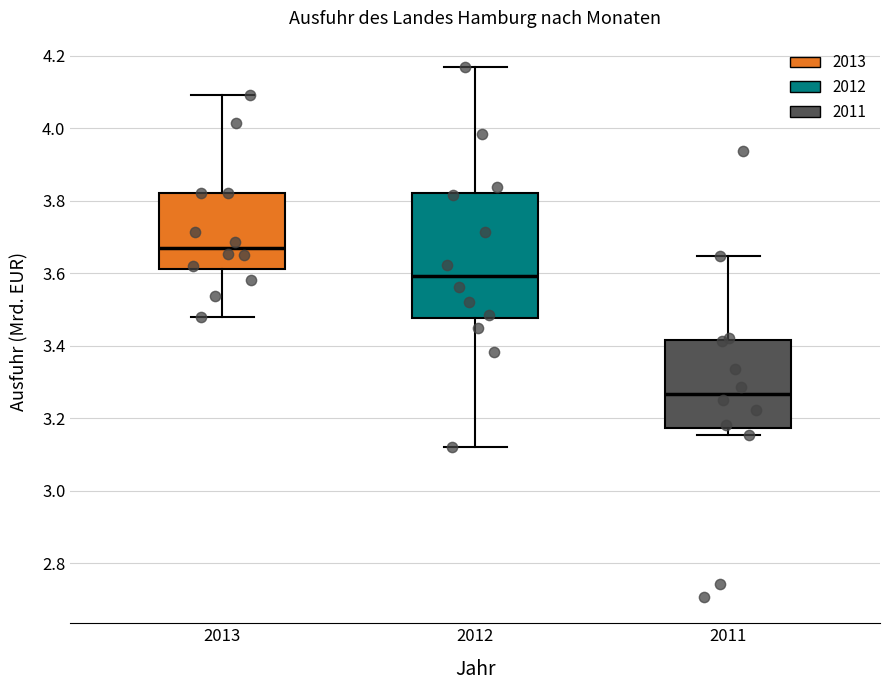

Which box has the highest median line?

2013